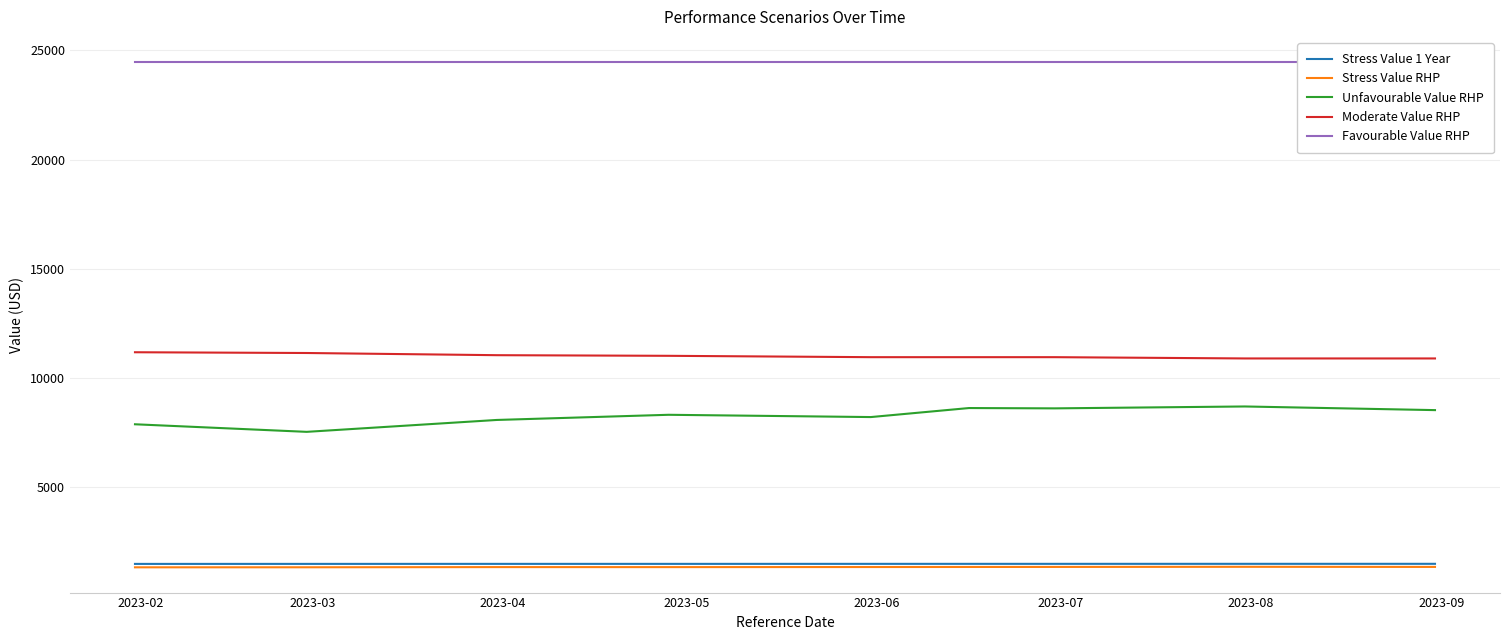

True or false: Favourable Value RHP and Unfavourable Value RHP cross at least once.

False